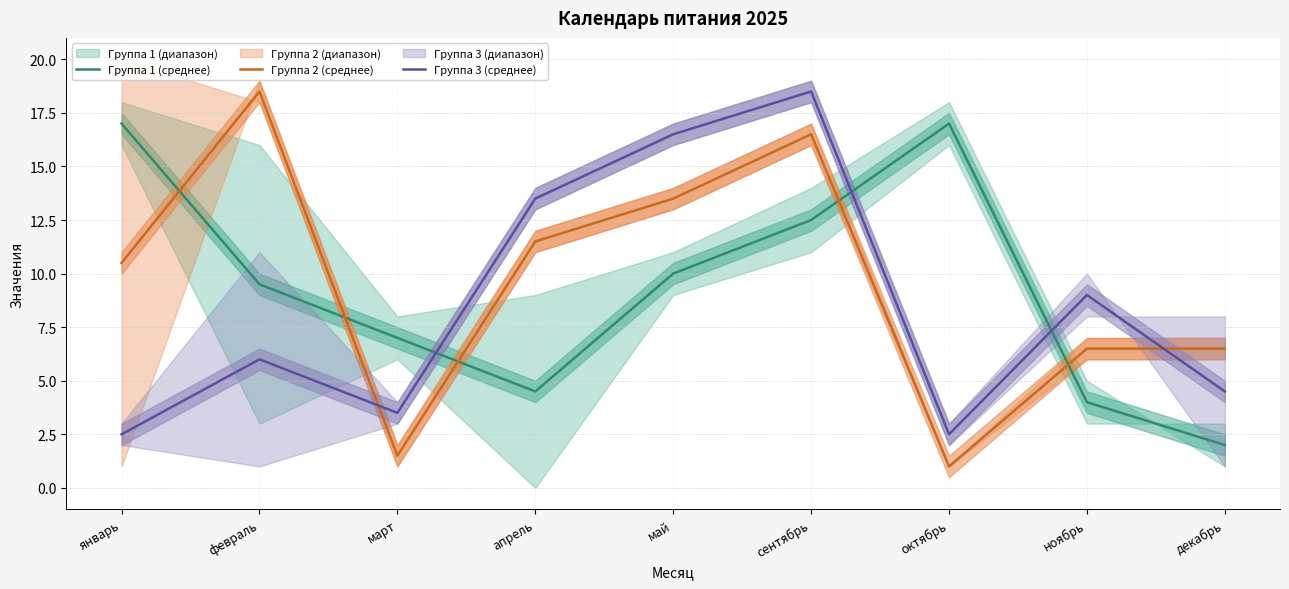

How many lines are shown in the chart?

3